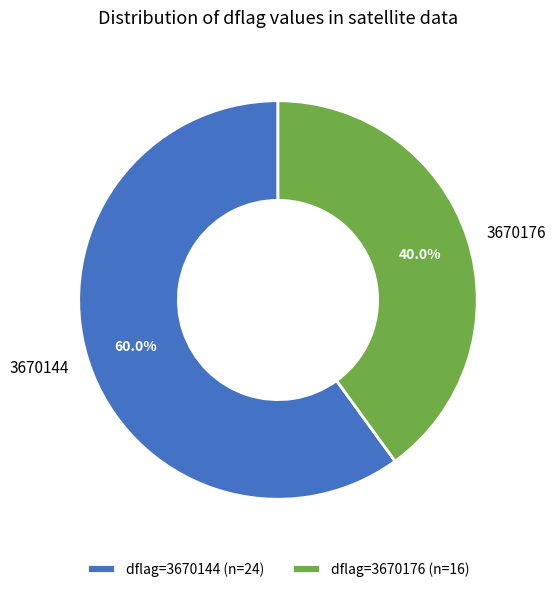

Which category has the smallest portion of the pie?

dflag=3670176 (n=16)